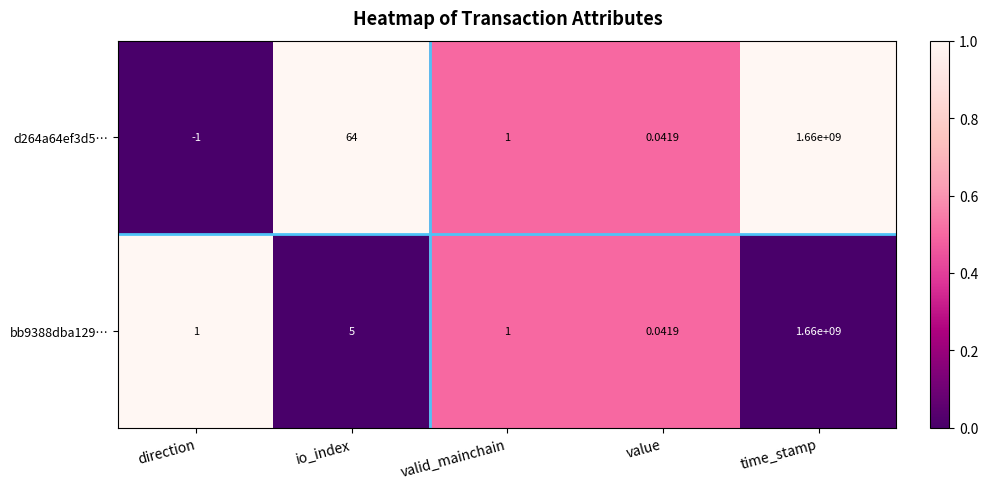

Where is bb9388dba129… nearest to the value 830000000?

io_index